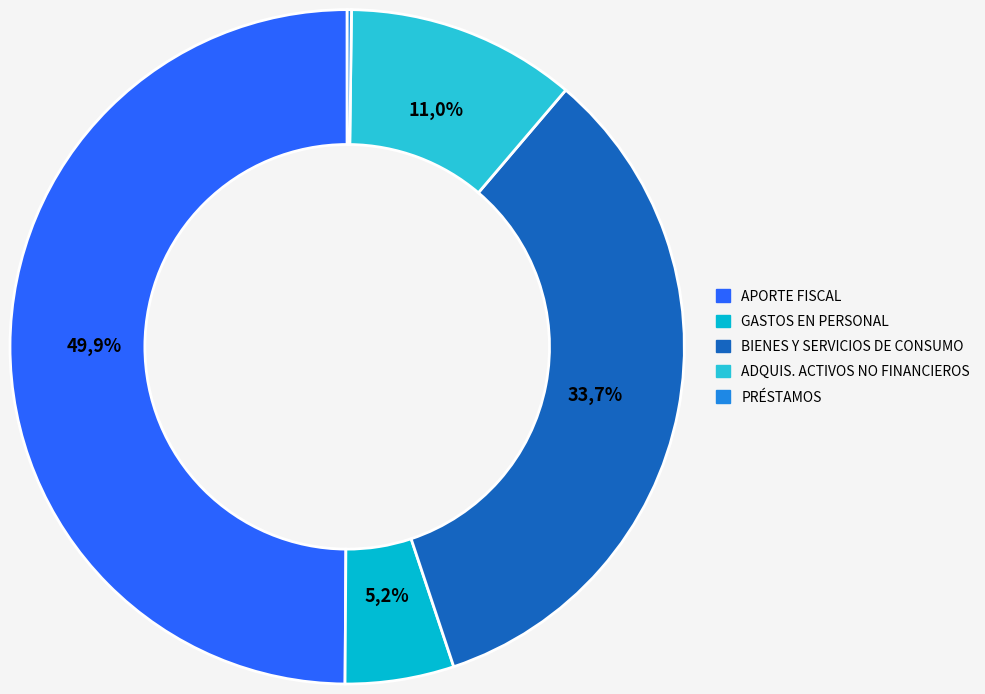

What is the change in value from APORTE FISCAL to PRÉSTAMOS?

-58753